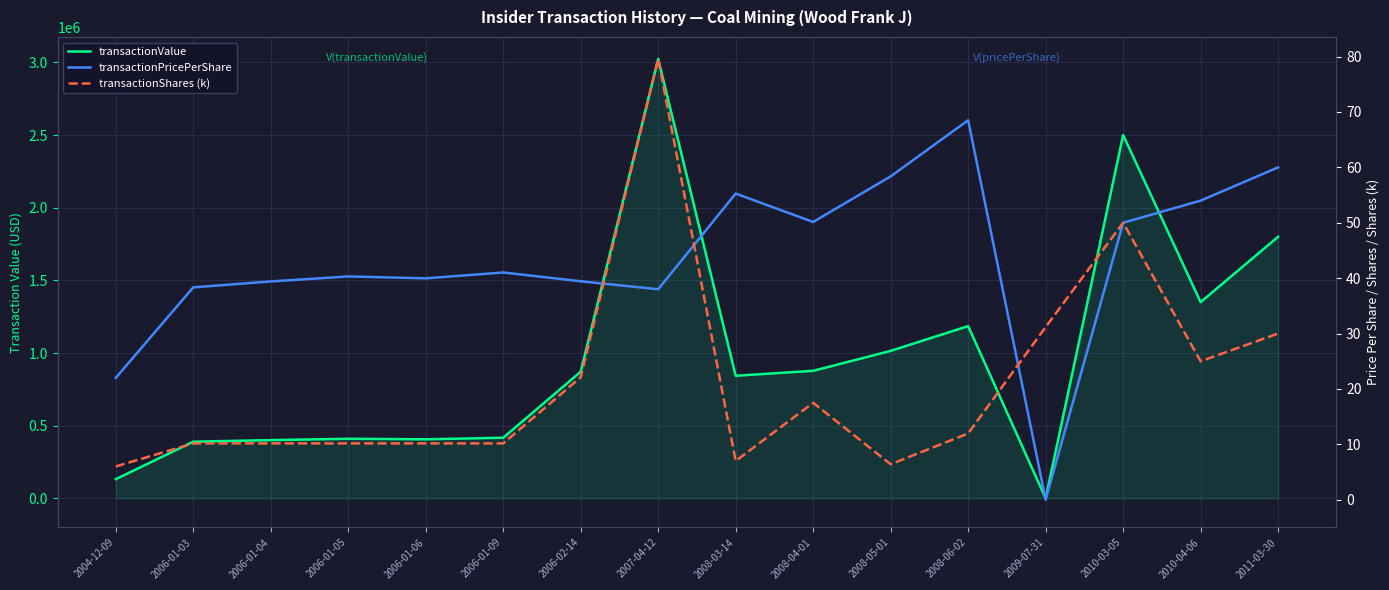

What is the difference between the maximum and minimum values in the transactionValue series?

3023660.0